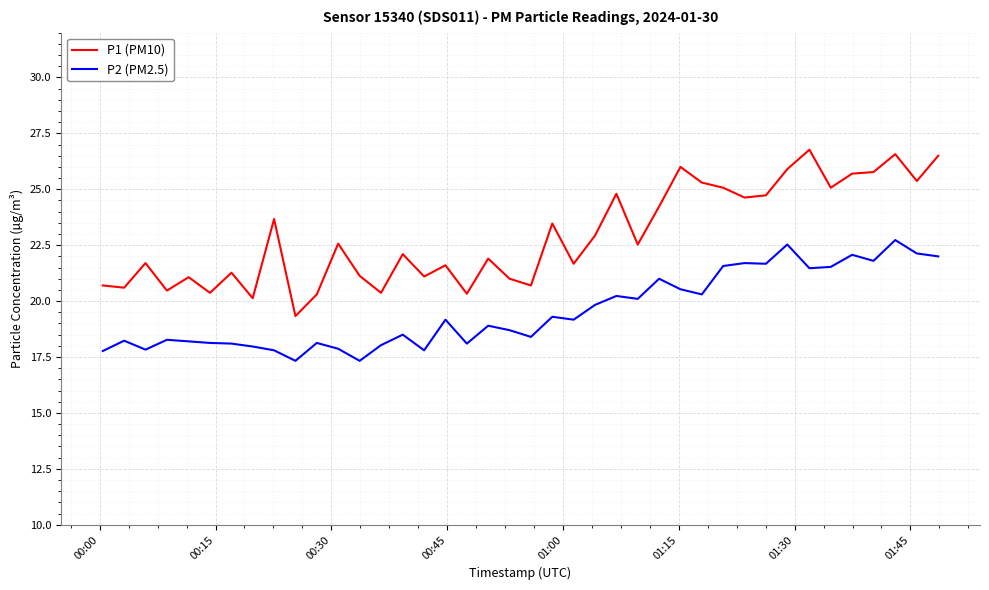

Is this an area chart (filled region under the line)?

No